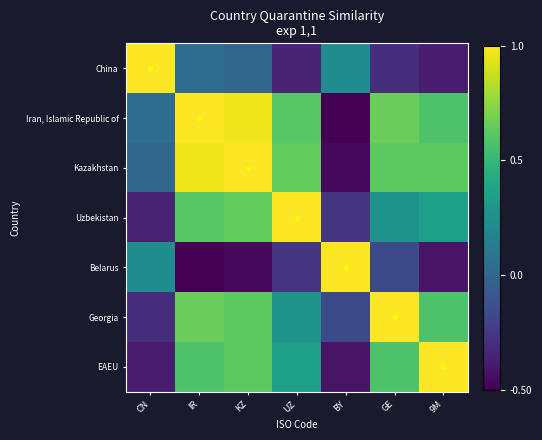

What is the difference between the highest and lowest values at BY?

1.5